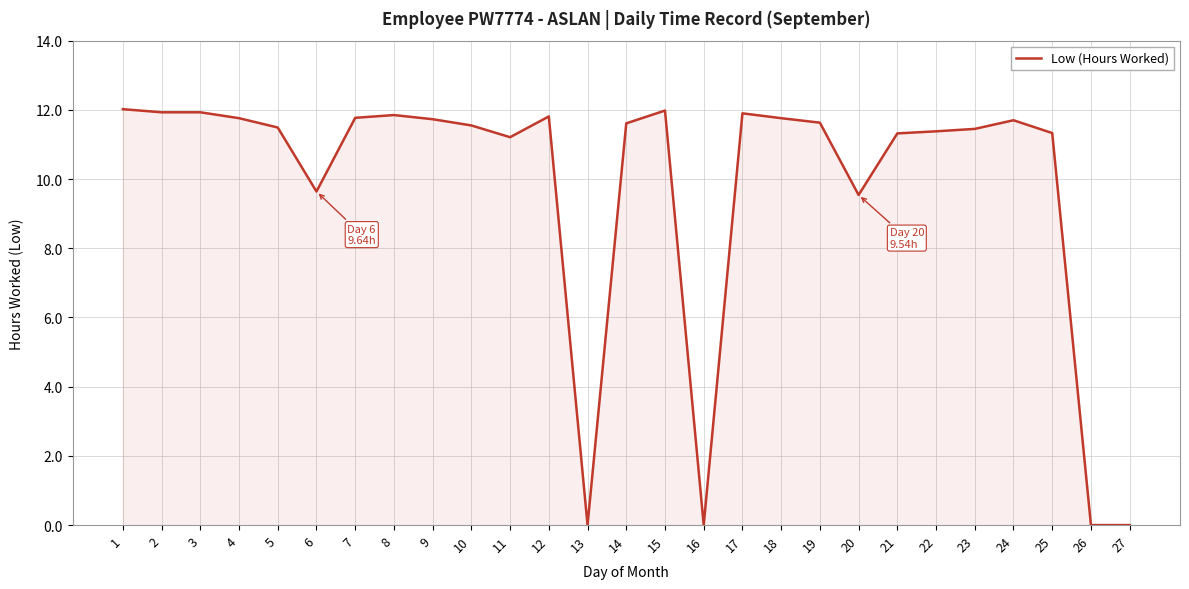

What is the difference between the maximum and minimum values?

12.0